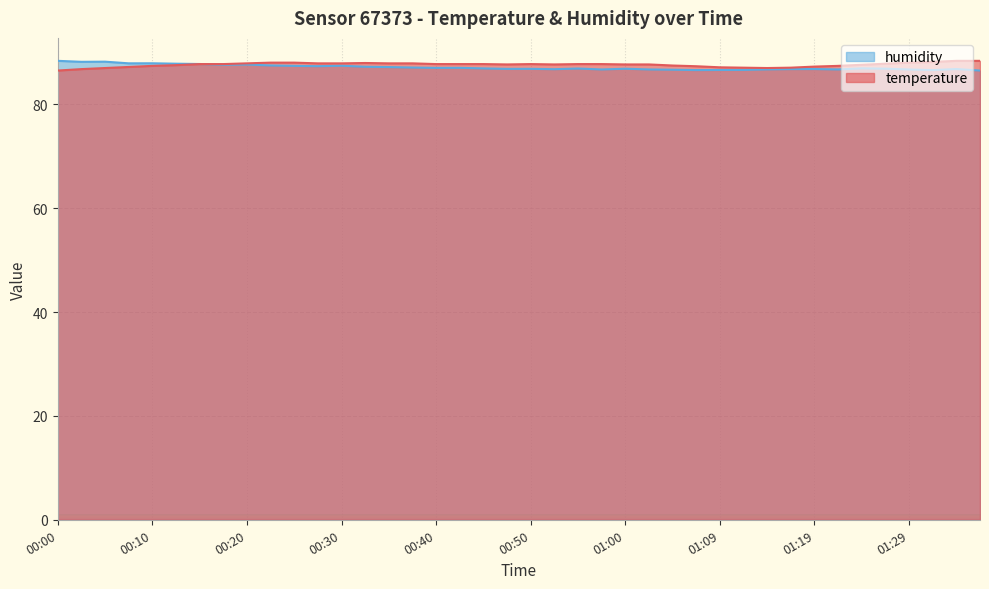

How many values in the temperature series are below 87?

4